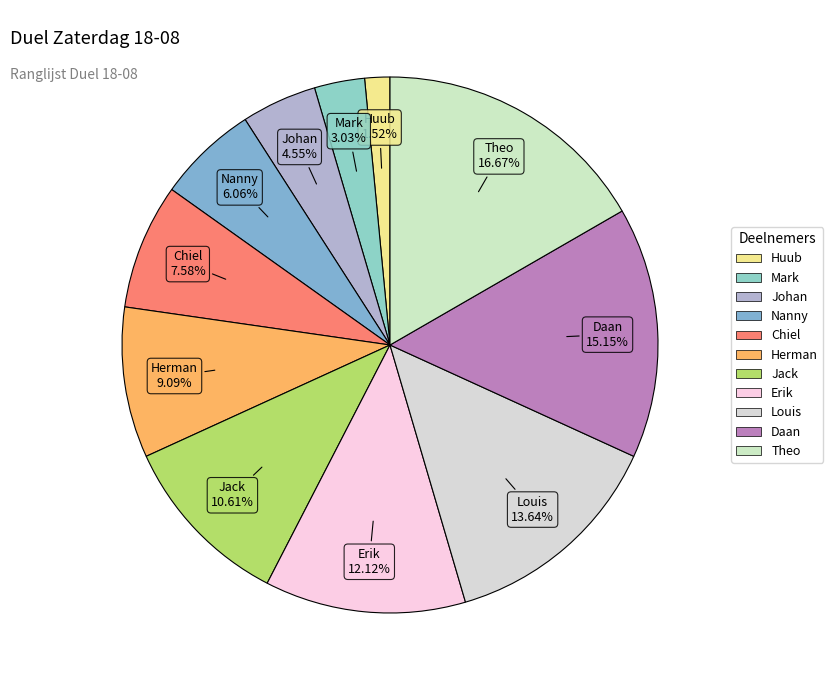

True or false: Erik accounts for 12% of the total.

True